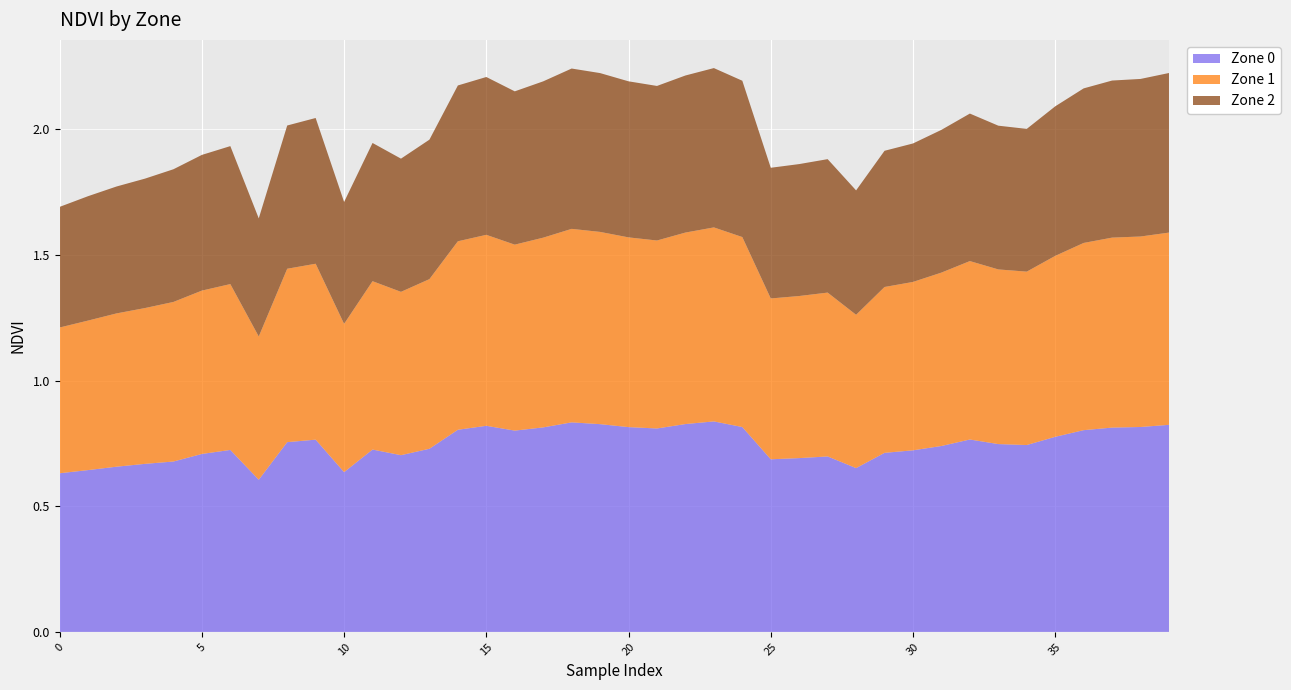

Reading left to right, extract all data points from this chart.

Zone 0: 0=0.6	1=0.6	2=0.7	3=0.7	4=0.7	5=0.7	6=0.7	7=0.6	8=0.8	9=0.8	10=0.6	11=0.7	12=0.7	13=0.7	14=0.8	15=0.8	16=0.8	17=0.8	18=0.8	19=0.8	20=0.8	21=0.8	22=0.8	23=0.8	24=0.8	25=0.7	26=0.7	27=0.7	28=0.7	29=0.7	30=0.7	31=0.7	32=0.8	33=0.7	34=0.7	35=0.8	36=0.8	37=0.8	38=0.8	39=0.8
Zone 1: 0=0.6	1=0.6	2=0.6	3=0.6	4=0.6	5=0.7	6=0.7	7=0.6	8=0.7	9=0.7	10=0.6	11=0.7	12=0.7	13=0.7	14=0.8	15=0.8	16=0.7	17=0.8	18=0.8	19=0.8	20=0.8	21=0.7	22=0.8	23=0.8	24=0.8	25=0.6	26=0.6	27=0.7	28=0.6	29=0.7	30=0.7	31=0.7	32=0.7	33=0.7	34=0.7	35=0.7	36=0.7	37=0.8	38=0.8	39=0.8
Zone 2: 0=0.5	1=0.5	2=0.5	3=0.5	4=0.5	5=0.5	6=0.5	7=0.5	8=0.6	9=0.6	10=0.5	11=0.6	12=0.5	13=0.6	14=0.6	15=0.6	16=0.6	17=0.6	18=0.6	19=0.6	20=0.6	21=0.6	22=0.6	23=0.6	24=0.6	25=0.5	26=0.5	27=0.5	28=0.5	29=0.5	30=0.6	31=0.6	32=0.6	33=0.6	34=0.6	35=0.6	36=0.6	37=0.6	38=0.6	39=0.6